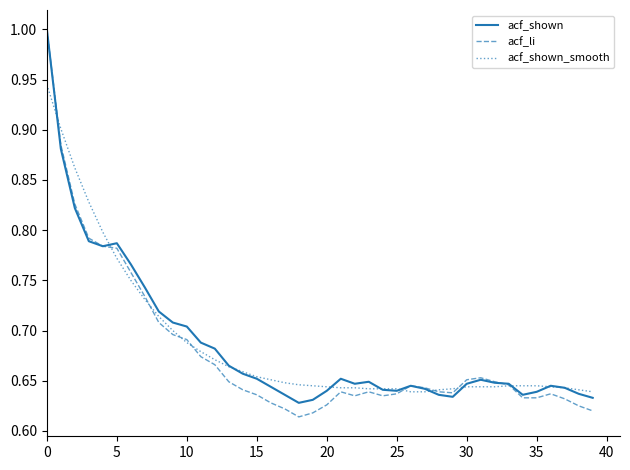

Which series has the widest spread of values?

acf_li